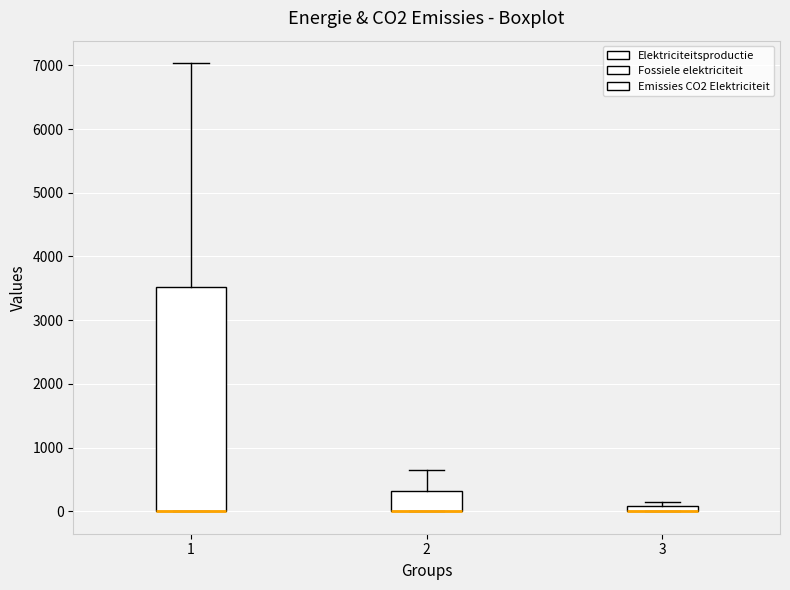

Where is the lower edge of the box at x = 3 on the y-axis? The values are not printed on the chart, so give them approximately, as read against the axis.

0